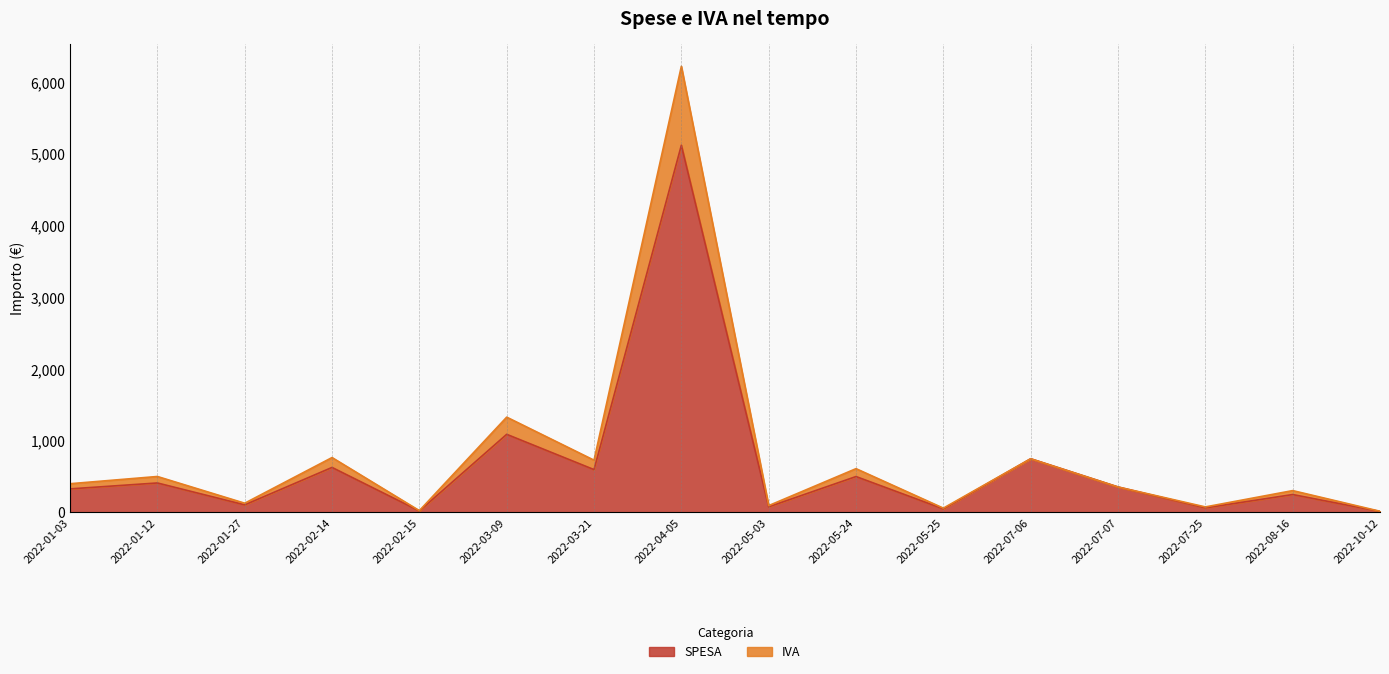

What is the difference between the SPESA values at 2022-07-25 and 2022-10-12?

49.5